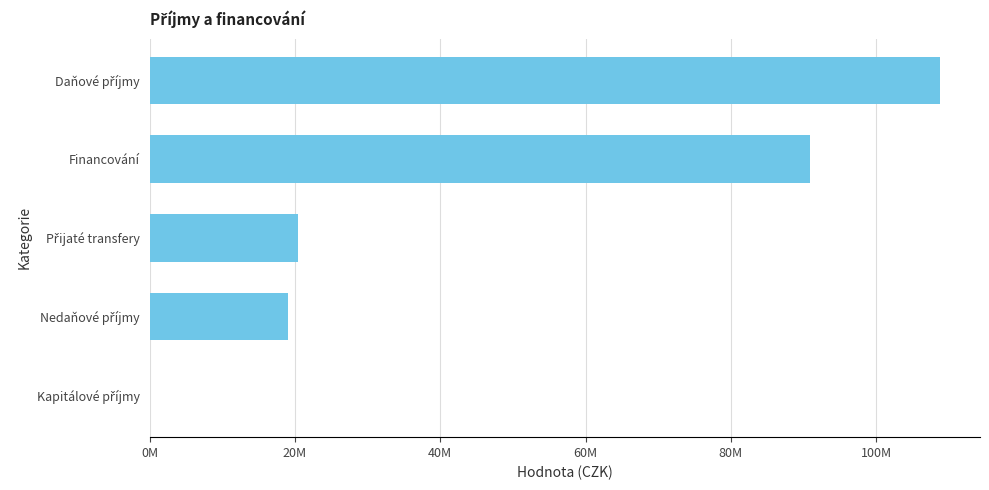

Are the bars horizontal?

Yes